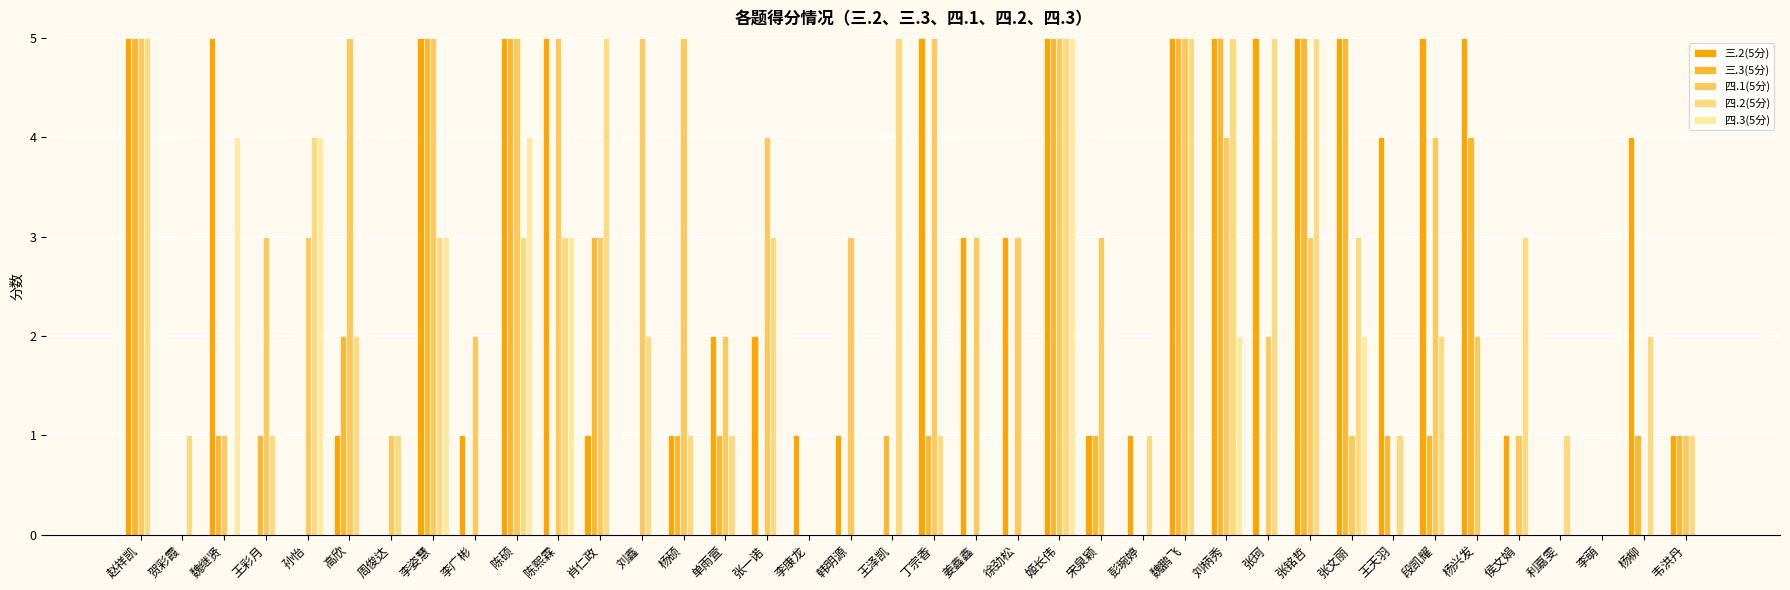

Rank the categories by 三.3(5分) value from highest to lowest.

赵祥凯, 李姿慧, 陈硕, 姬长伟, 魏鹏飞, 刘柄秀, 张铭哲, 张文丽, 杨兴发, 肖仁政, 高欣, 魏继贤, 王彩月, 杨硕, 单雨萱, 王泽凯, 丁宗香, 宋泉颖, 王天羽, 段凯耀, 杨柳, 韦洪丹, 贺彩霞, 孙怡, 周俊达, 李广彬, 陈熙霖, 刘鑫, 张一诺, 李康龙, 韩明源, 姜鑫鑫, 徐劲松, 彭琬婷, 张珂, 侯文娟, 利嘉雯, 李萌